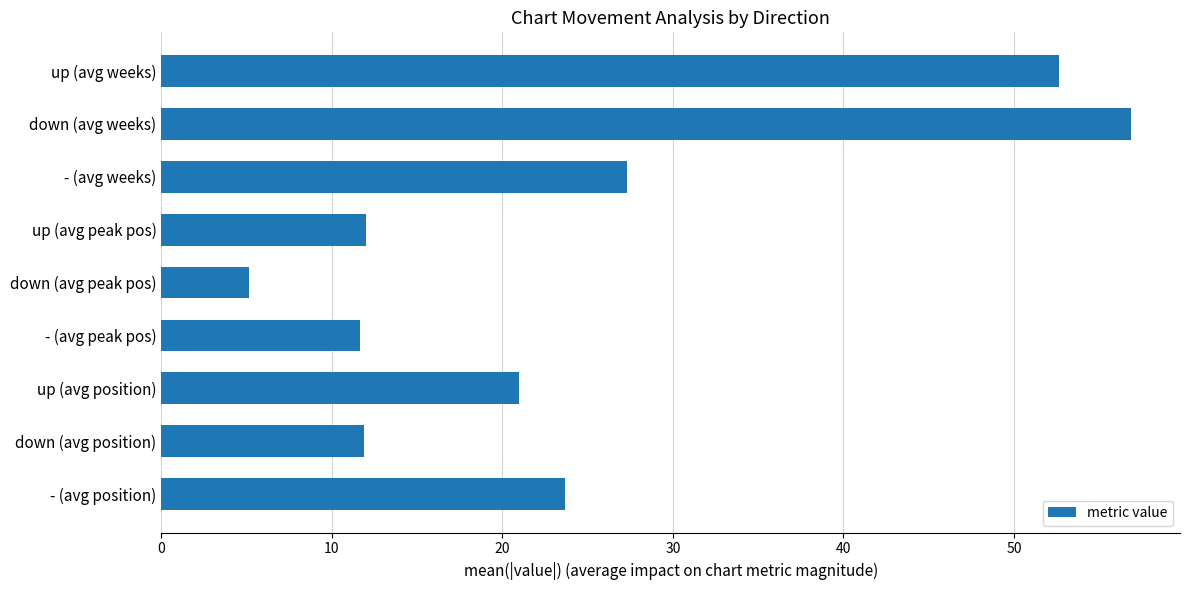

The value at up (avg peak pos) is 18.1. True or false?

False